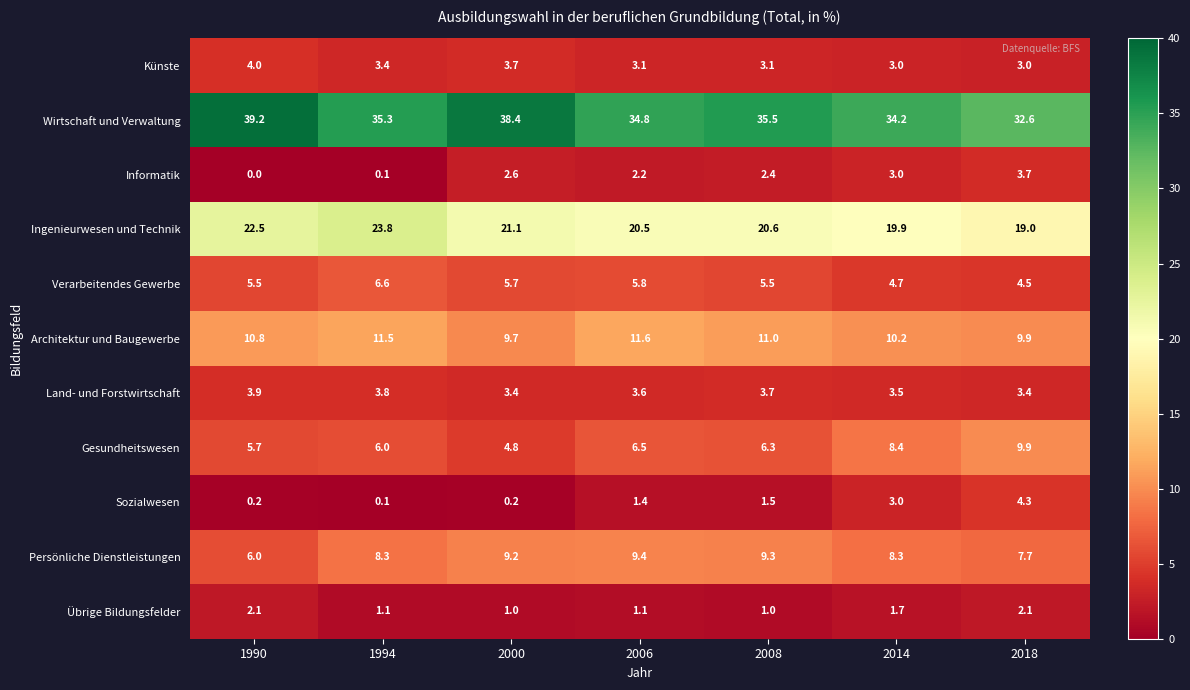

What is the difference between the Wirtschaft und Verwaltung values at 2006 and 1990?

4.4